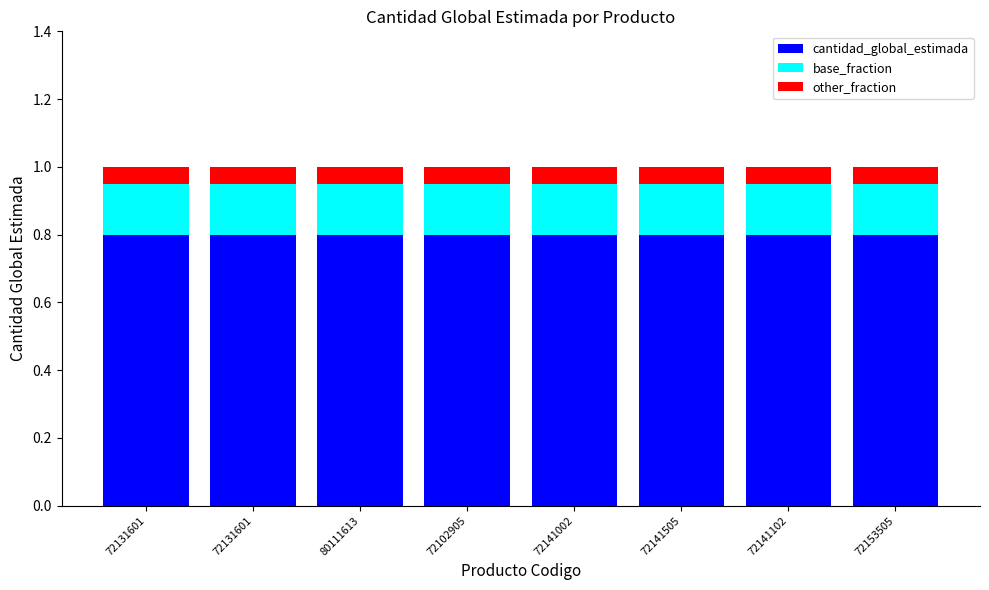

Which series changed the most between 72141002 and 72141505?

cantidad_global_estimada